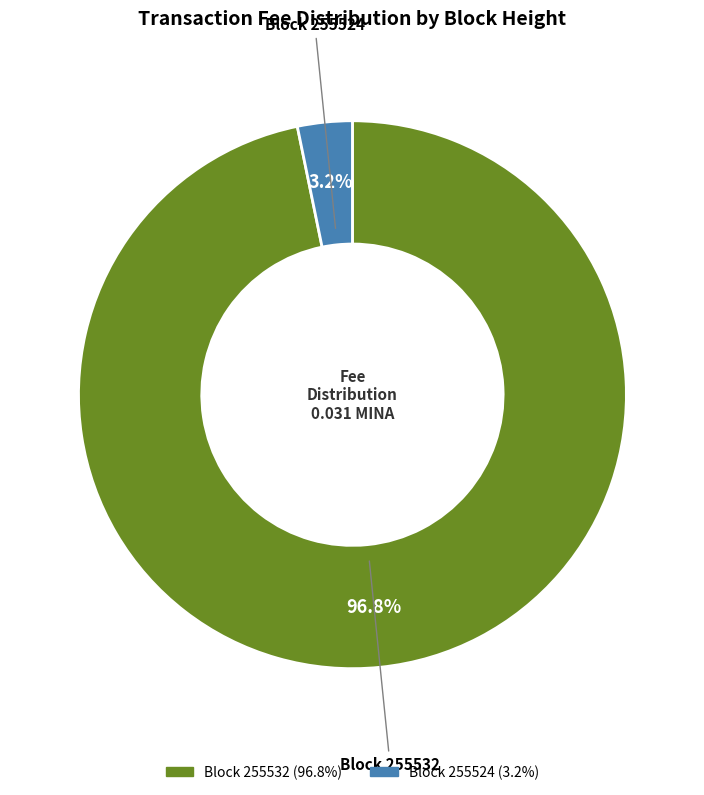

Is there any slice that represents more than half of the pie?

Yes